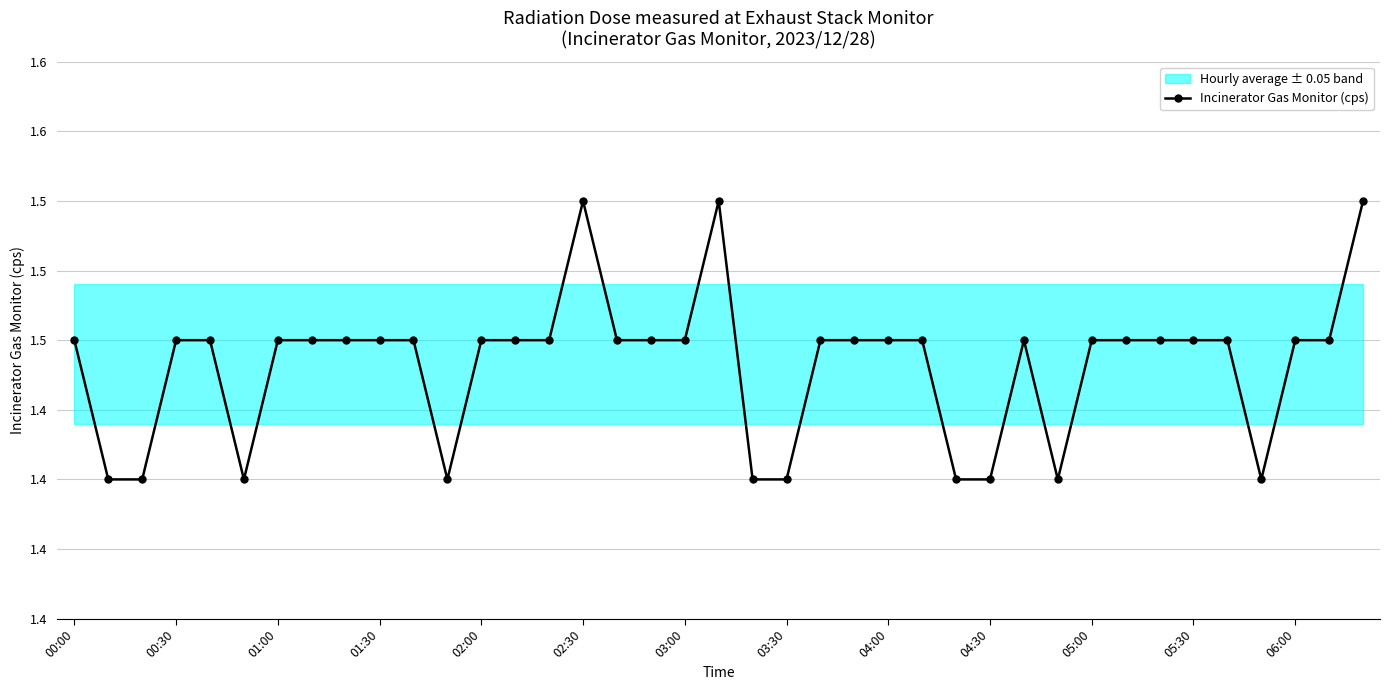

What is the average value?

1.5